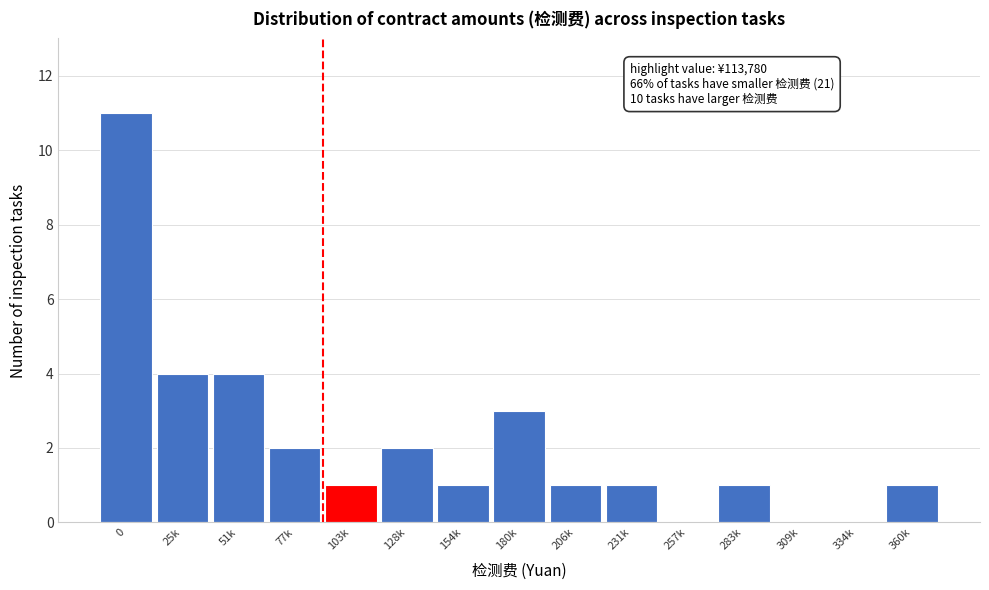

Reading left to right, extract all data points from this chart.

0=11	25k=4	51k=4	77k=2	103k=1	128k=2	154k=1	180k=3	206k=1	231k=1	257k=0	283k=1	309k=0	334k=0	360k=1